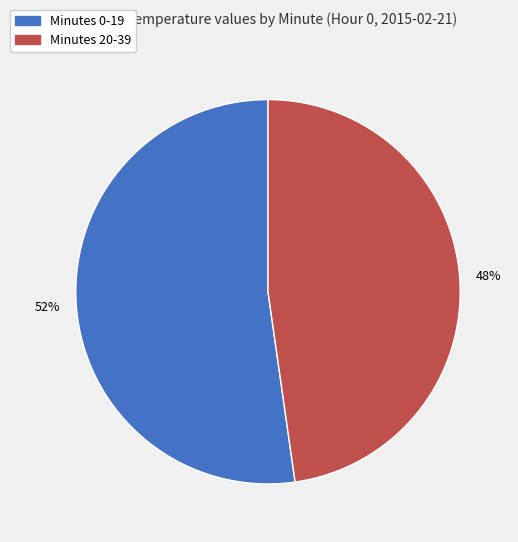

Is there a majority slice in this chart?

Yes